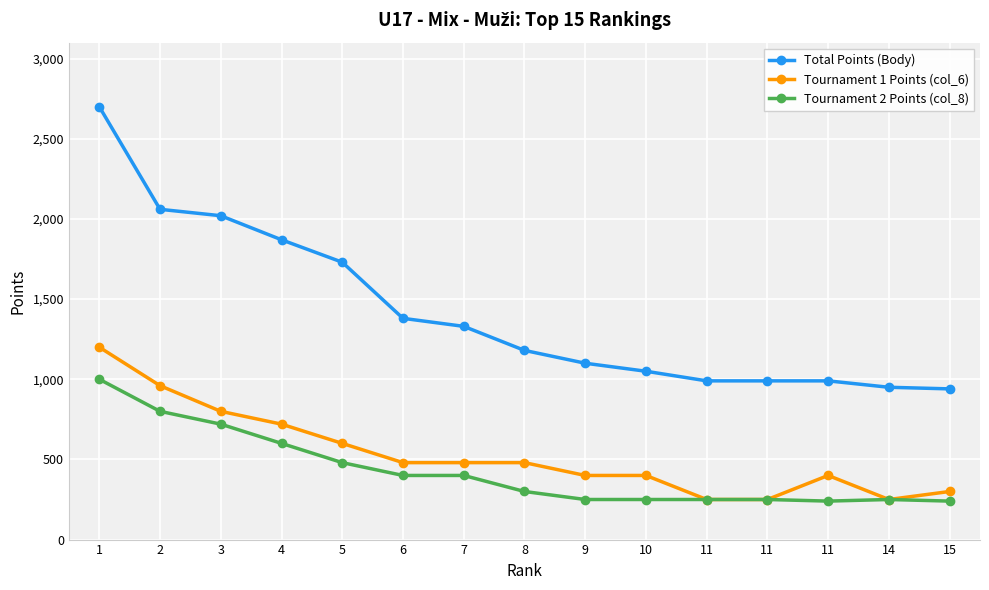

Reading right to left, extract all data points from this chart.

Total Points (Body): 940	950	990	990	990	1050	1100	1180	1330	1380	1730	1870	2020	2060	2700
Tournament 1 Points (col_6): 300	250	400	250	250	400	400	480	480	480	600	720	800	960	1200
Tournament 2 Points (col_8): 240	250	240	250	250	250	250	300	400	400	480	600	720	800	1000